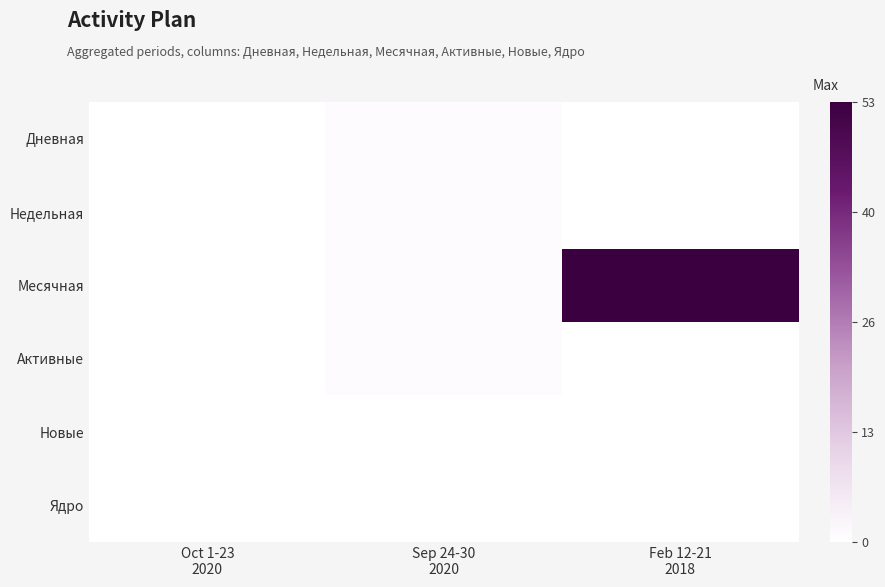

At which category is the sum across all series the highest?

Feb 12-21
2018